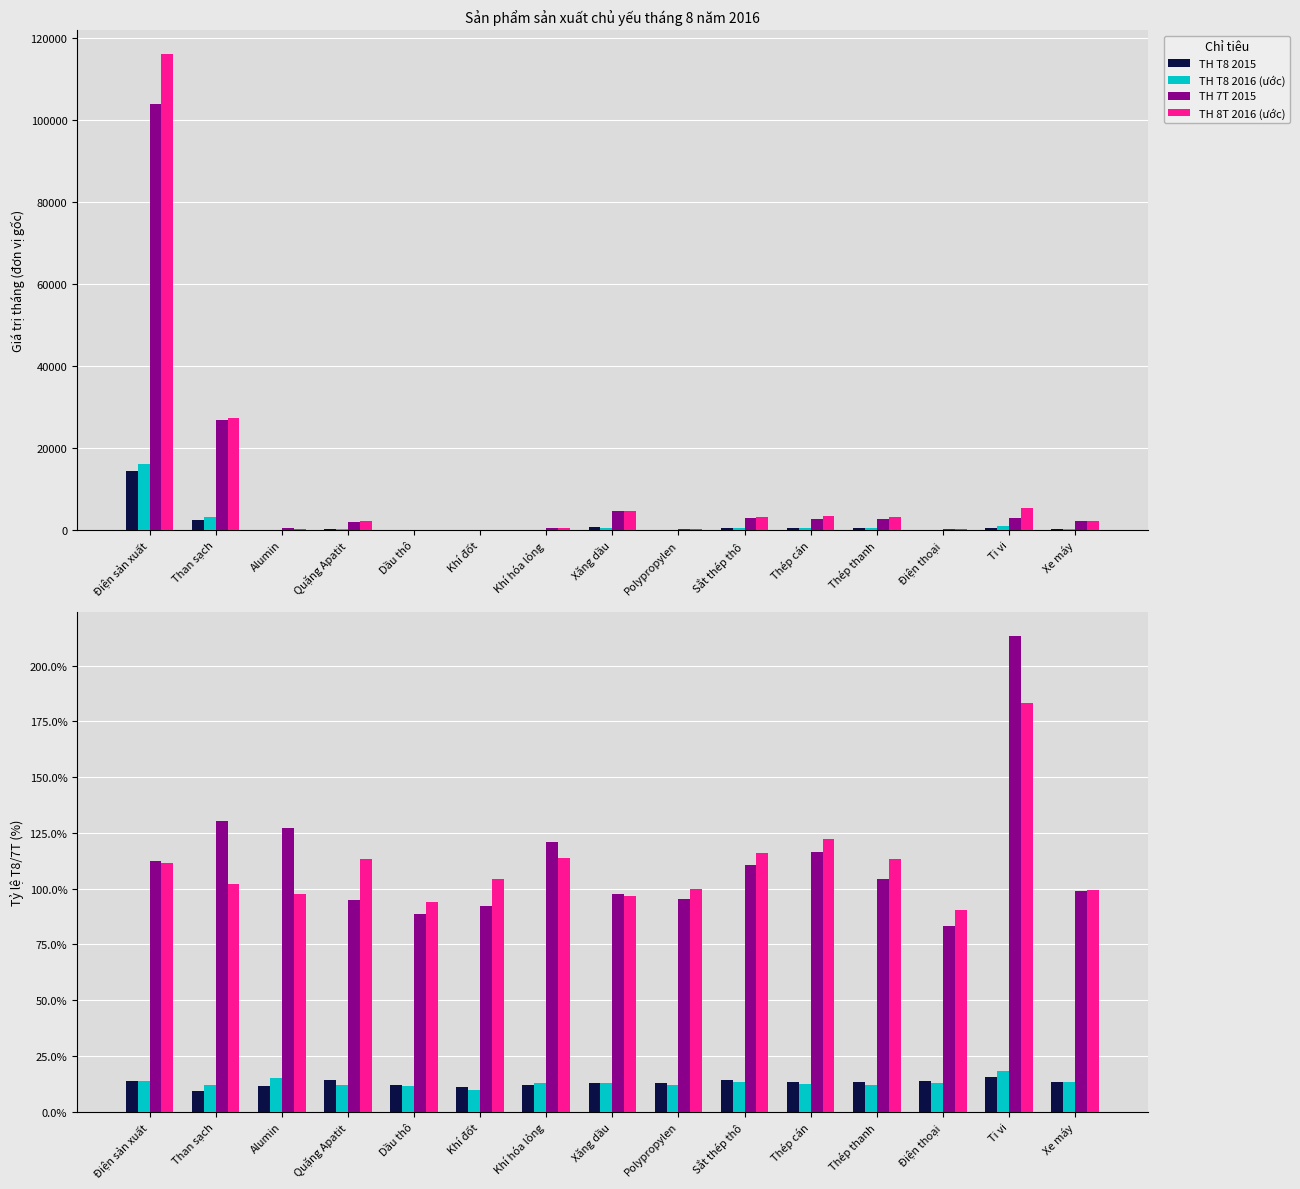

Reading right to left, transcribe all the data shown in this chart.

TH T8 2015: Xe máy=277.5	Ti vi=452.1	Điện thoại=20.5	Thép thanh=360.3	Thép cán=353.1	Sắt thép thô=392.1	Polypropylen=14.5	Xăng dầu=595.4	Khí hóa lỏng=58.4	Khí đốt=0.8	Dầu thô=1.5	Quặng Apatit=267.9	Alumin=40.1	Than sạch=2505.4	Điện sản xuất=14301.5
TH T8 2016 (ước): Xe máy=274.8	Ti vi=964.6	Điện thoại=17.0	Thép thanh=375.2	Thép cán=411.0	Sắt thép thô=434.2	Polypropylen=13.9	Xăng dầu=580.5	Khí hóa lỏng=70.8	Khí đốt=0.7	Dầu thô=1.3	Quặng Apatit=254.0	Alumin=51.0	Than sạch=3268.2	Điện sản xuất=16056.0
TH 7T 2015: Xe máy=2068.2	Ti vi=2898.0	Điện thoại=148.5	Thép thanh=2728.7	Thép cán=2687.2	Sắt thép thô=2789.1	Polypropylen=114.4	Xăng dầu=4702.5	Khí hóa lỏng=481.3	Khí đốt=7.0	Dầu thô=12.3	Quặng Apatit=1902.4	Alumin=345.1	Than sạch=26717.7	Điện sản xuất=104113.4
TH 8T 2016 (ước): Xe máy=2052.8	Ti vi=5309.2	Điện thoại=134.3	Thép thanh=3098.3	Thép cán=3285.5	Sắt thép thô=3231.7	Polypropylen=114.1	Xăng dầu=4550.5	Khí hóa lỏng=547.9	Khí đốt=7.3	Dầu thô=11.6	Quặng Apatit=2153.3	Alumin=336.4	Than sạch=27225.9	Điện sản xuất=116175.9